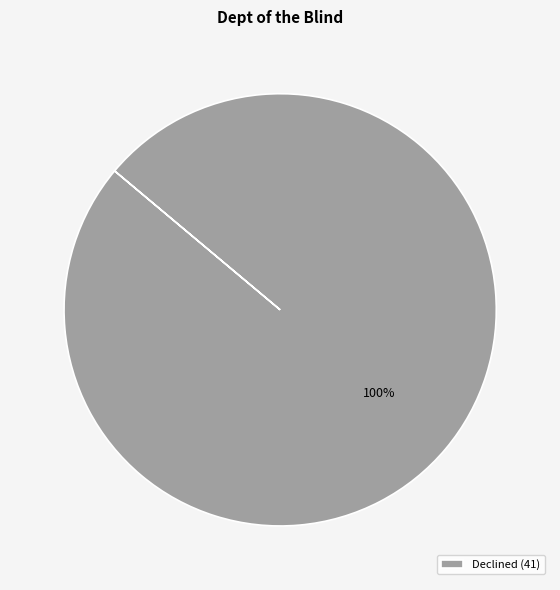

How many segments does this pie chart have?

1